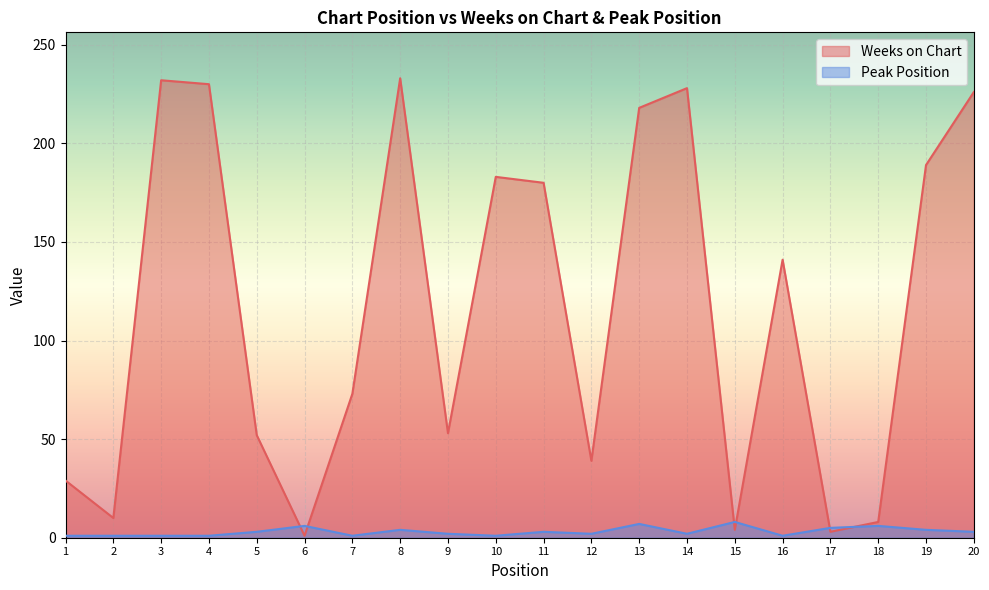

How many Peak Position values are between 1 and 5?

16